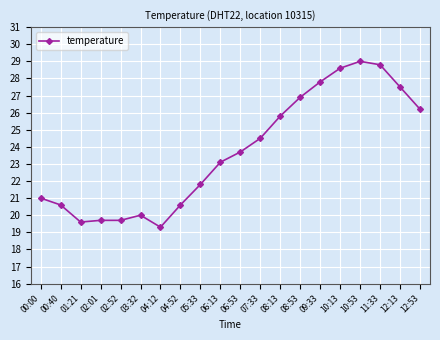

What is the sum of all values?

474.2